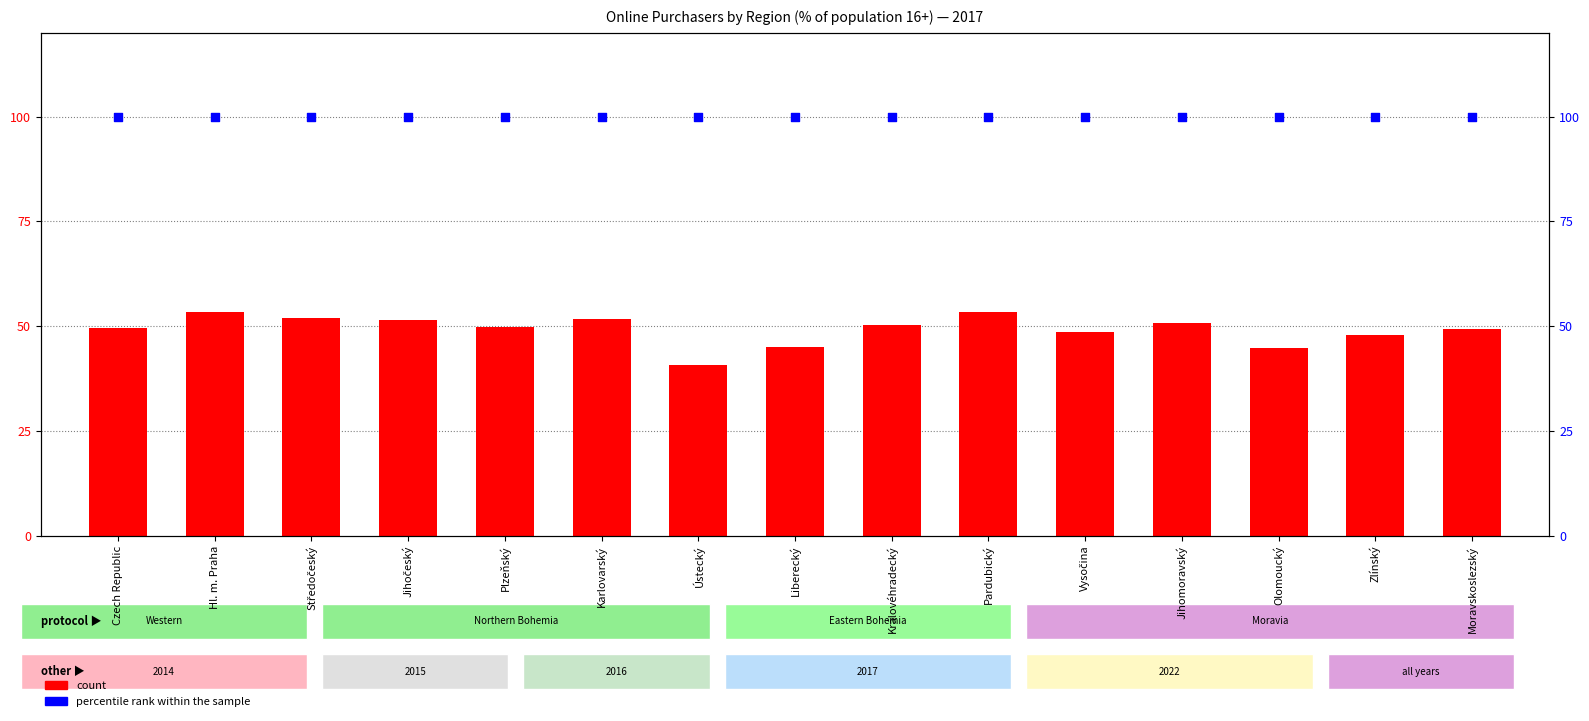

Is the value of count at Ústecký greater than the value of percentile rank within the sample at Středočeský?

No